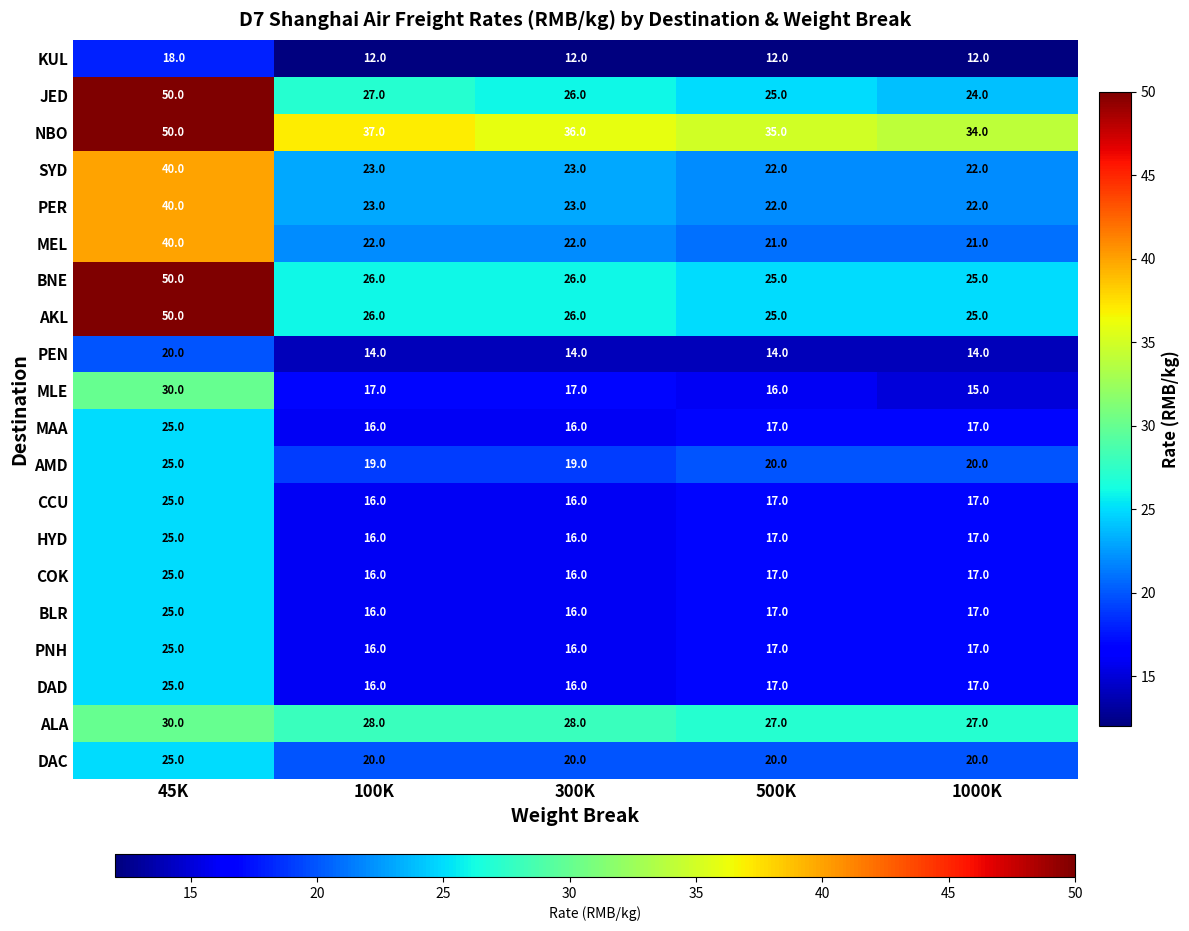

What is the difference between the maximum and minimum values in the MAA series?

9